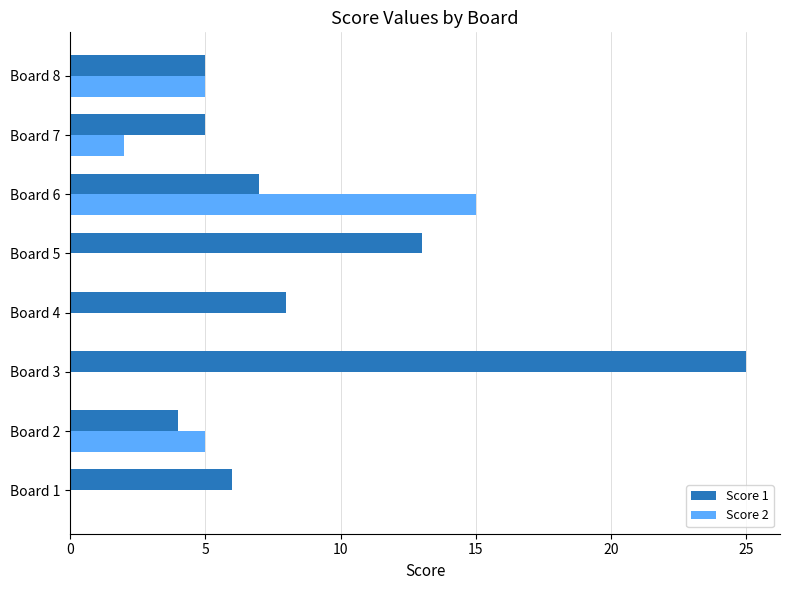

Which series has the largest range (max minus min)?

Score 1